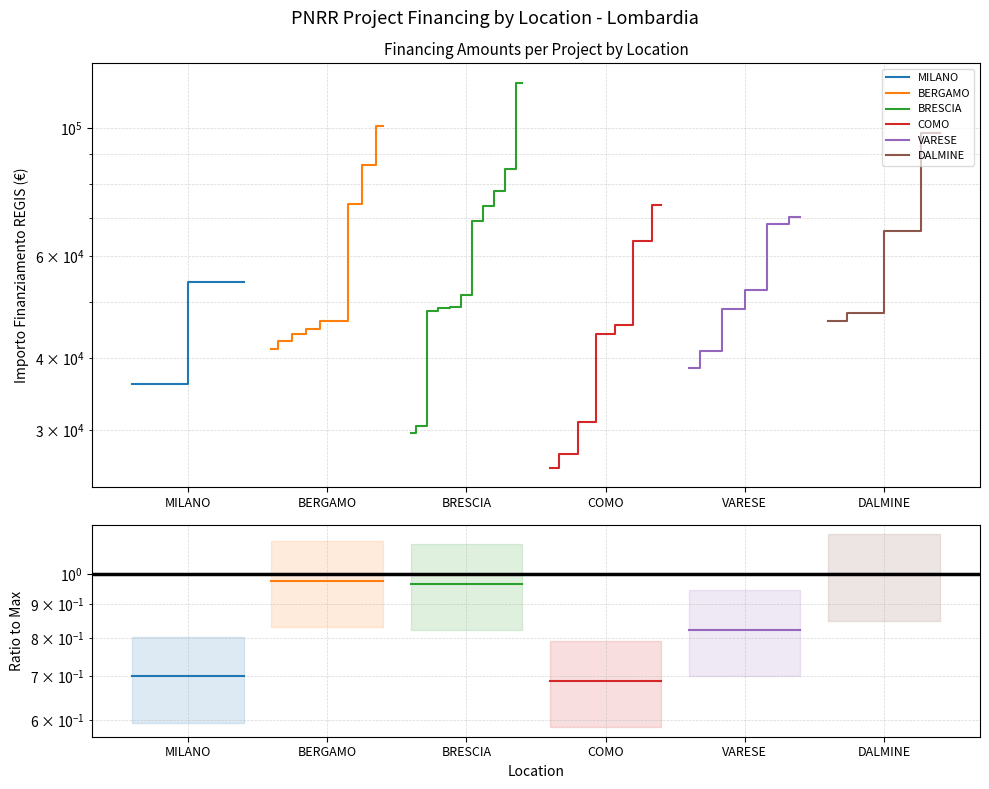

True or false: BERGAMO has a value of 1.0 at MILANO.

True